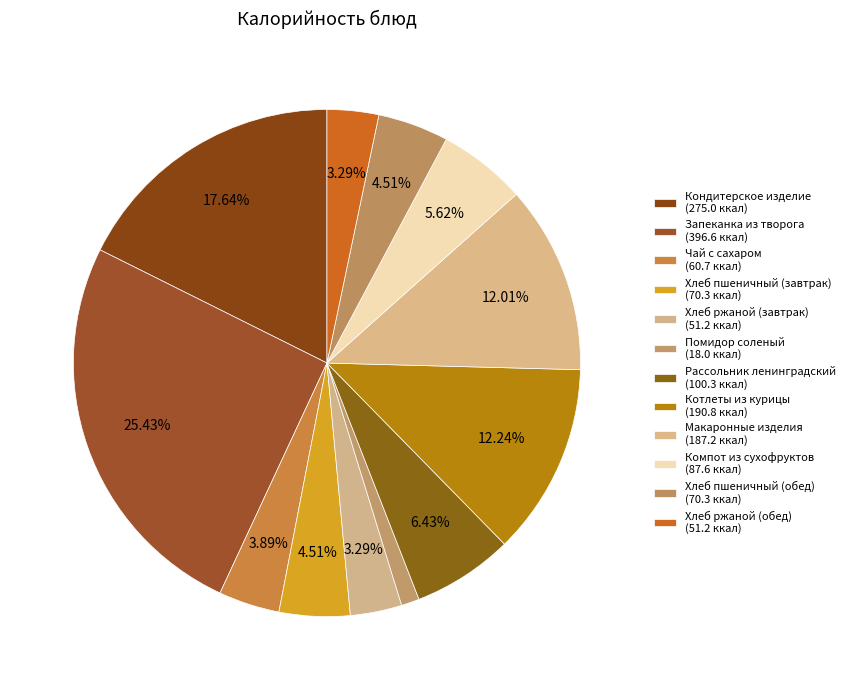

Is it true that Помидор соленый is 11% of the pie?

False